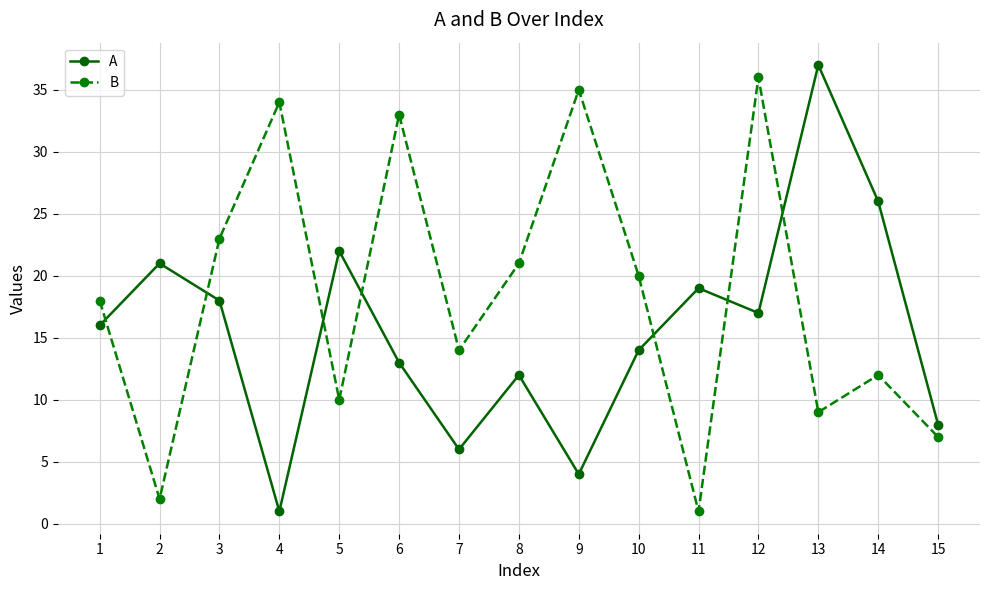

What is the greatest value displayed?

37